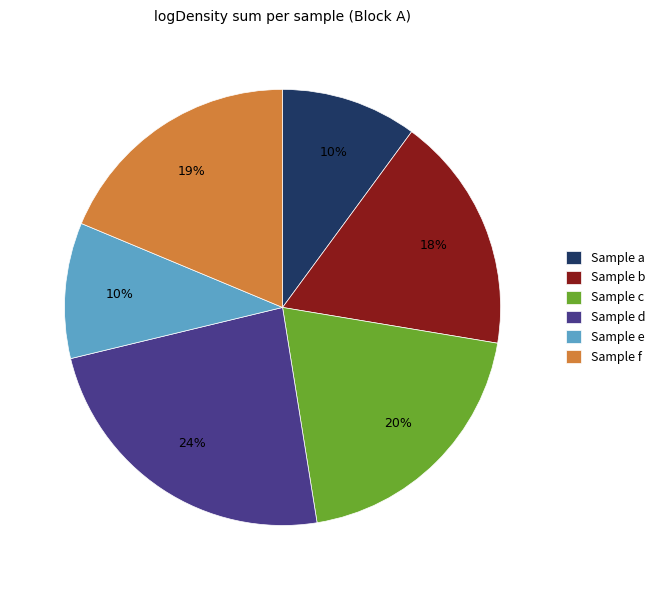

Which slice is the largest?

Sample d